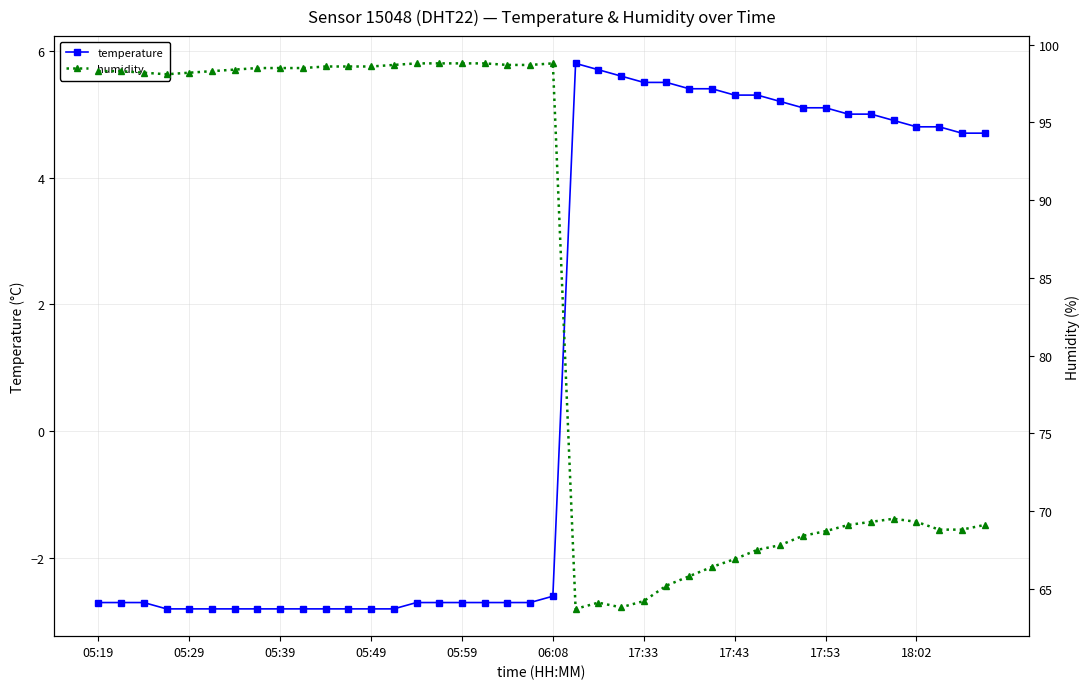

True or false: temperature and humidity intersect in this chart.

False